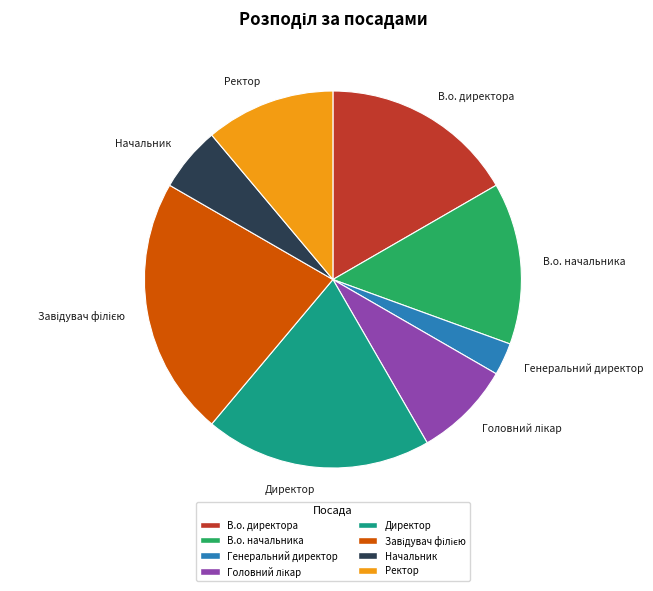

Is there a majority slice in this chart?

No